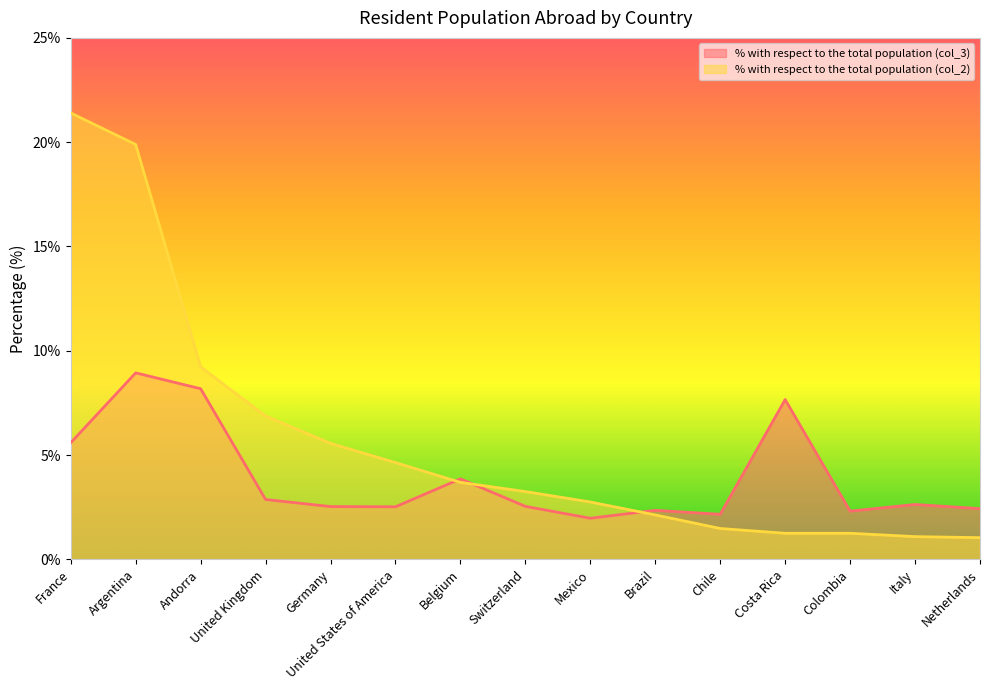

Which has a higher value, Mexico or Belgium?

Belgium